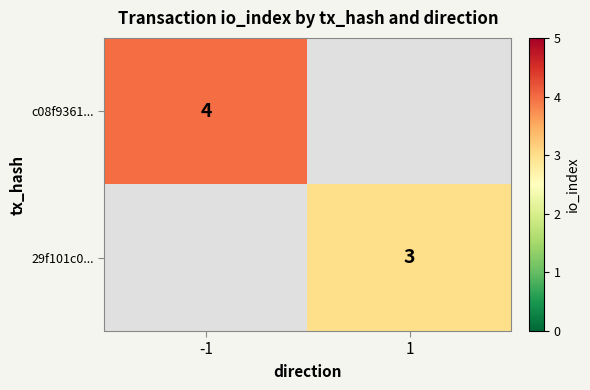

True or false: c08f9361... has a value of 2.2 at -1.

False